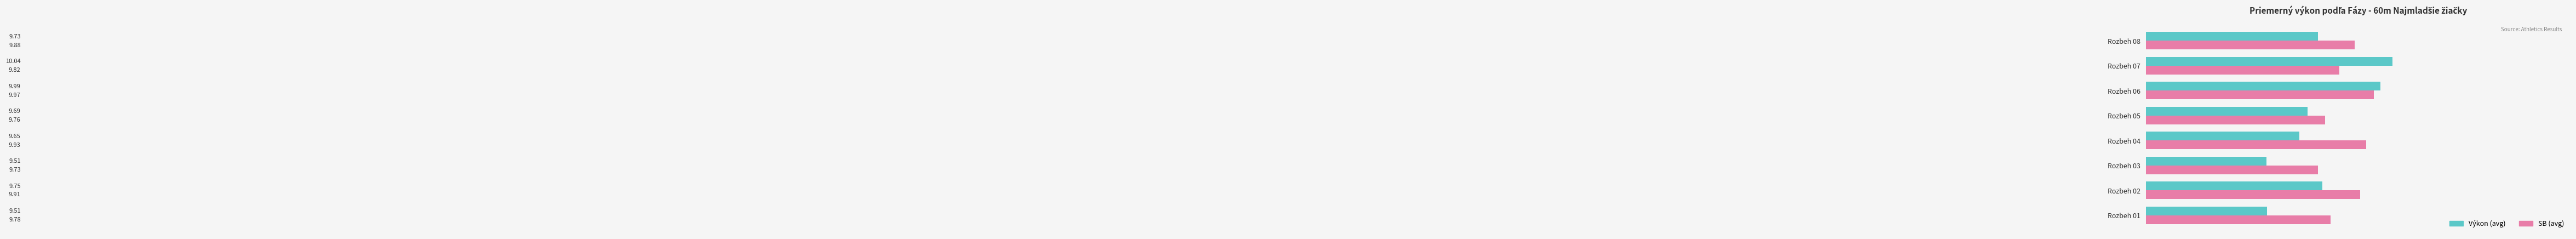

What is the sum of all SB (avg) values?

78.8